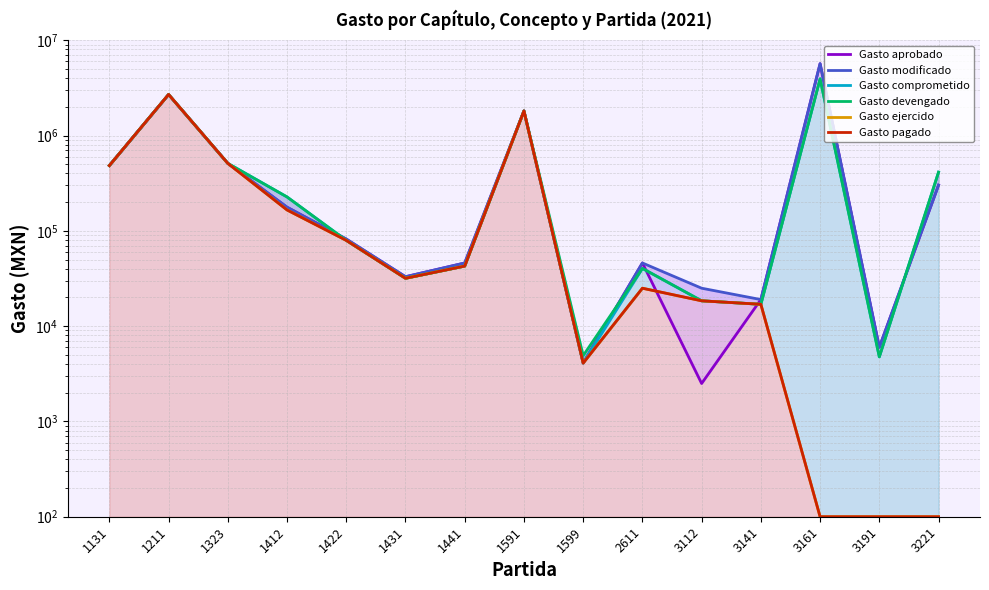

True or false: Gasto comprometido and Gasto devengado cross at least once.

False